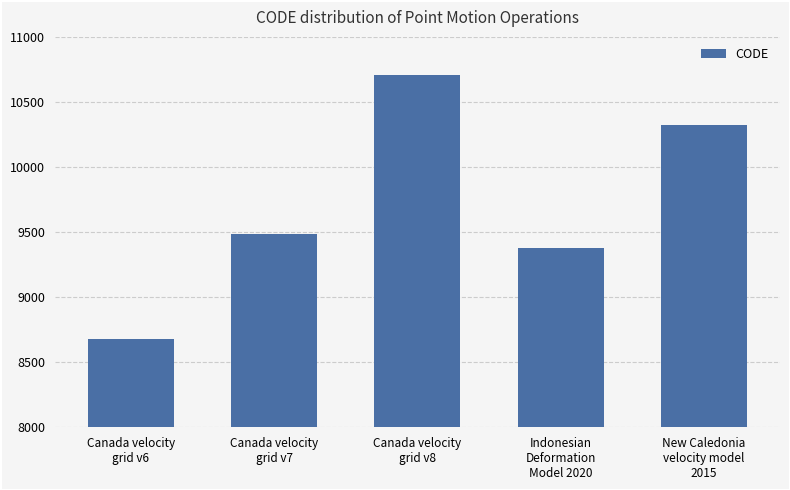

The chart shows a value of 18055 at Canada velocity
grid v8. True or false?

False